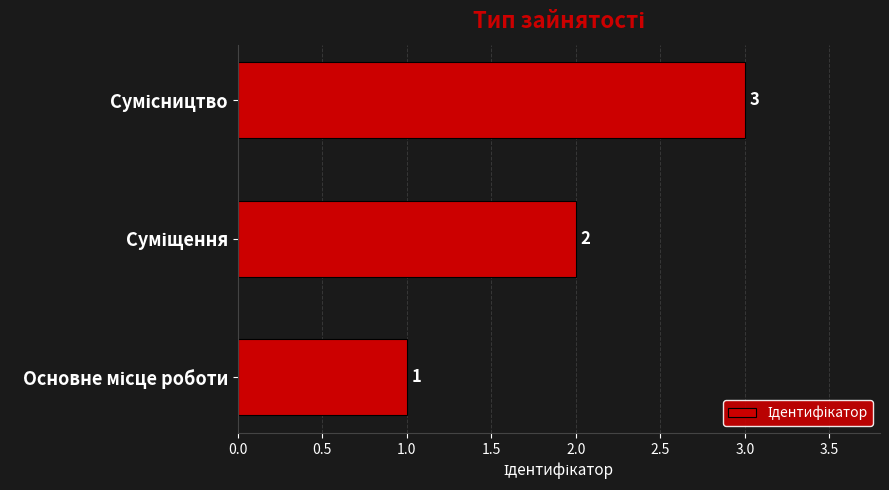

What is the greatest value displayed?

3